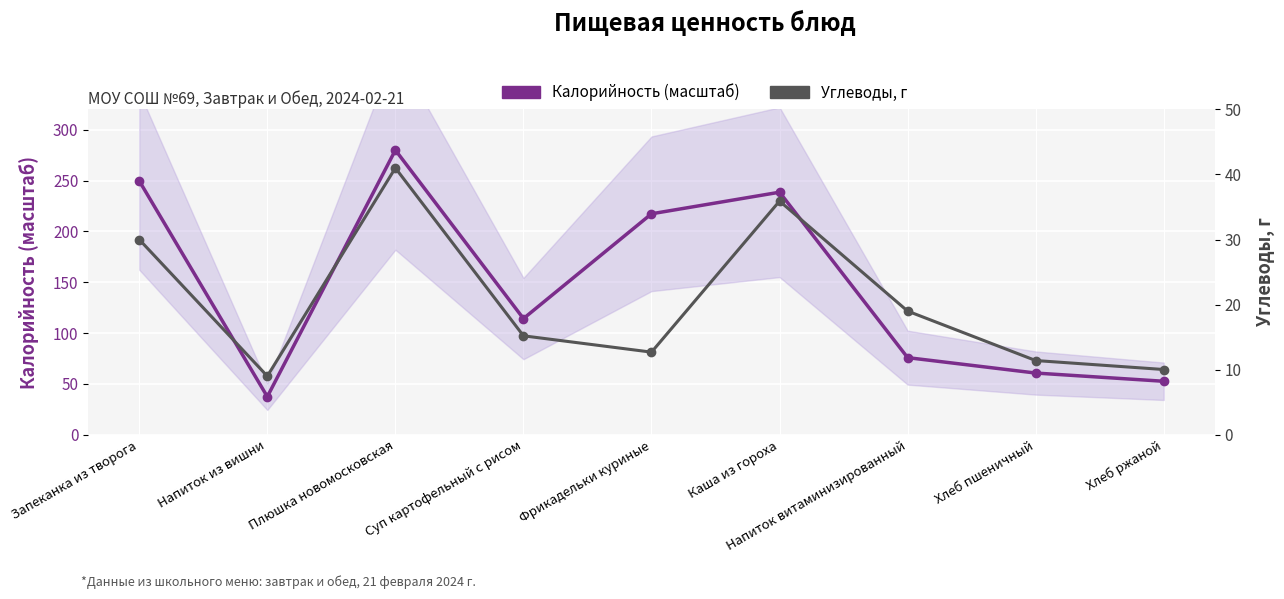

Which has a higher value, Суп картофельный с рисом or Напиток витаминизированный?

Суп картофельный с рисом